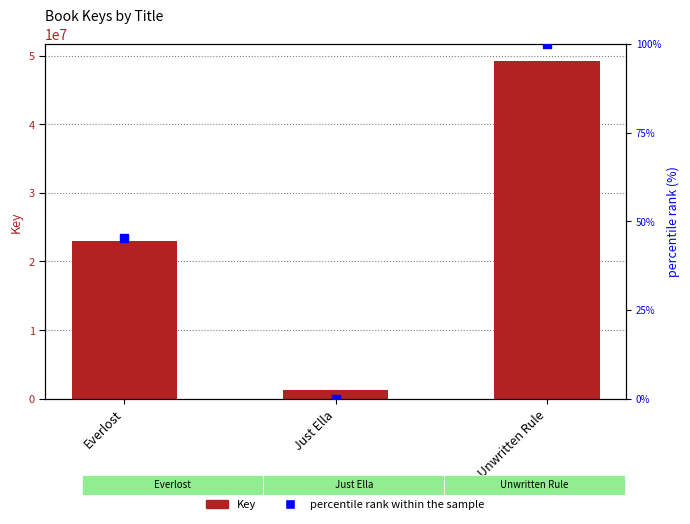

At which category is the sum across all series the highest?

Unwritten Rule